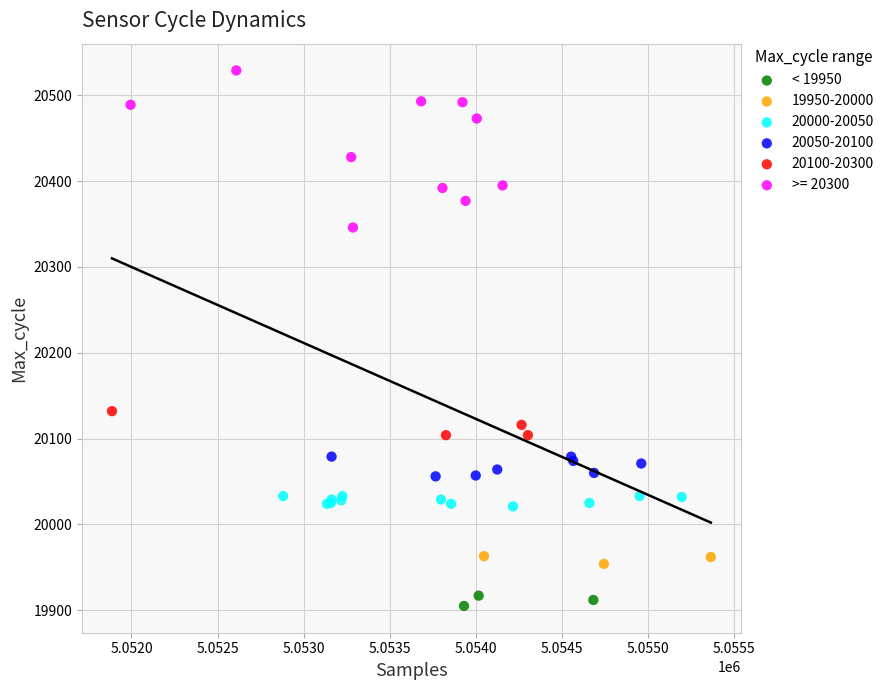

Which series contains the lowest Y value?

< 19950